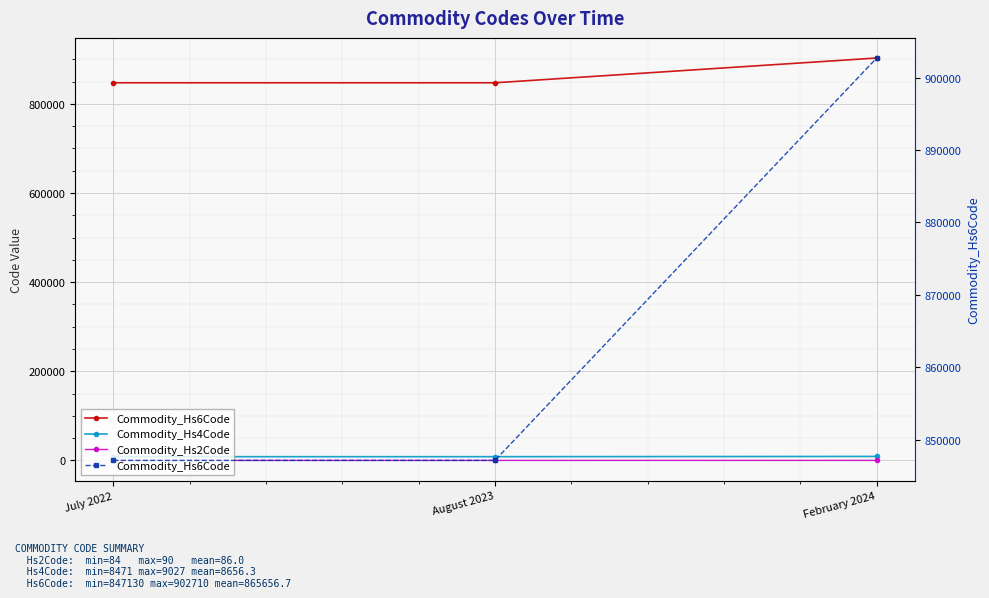

Reading left to right, list all the values displayed in this chart.

Commodity_Hs6Code: 847130	847130	902710
Commodity_Hs4Code: 8471	8471	9027
Commodity_Hs2Code: 84	84	90